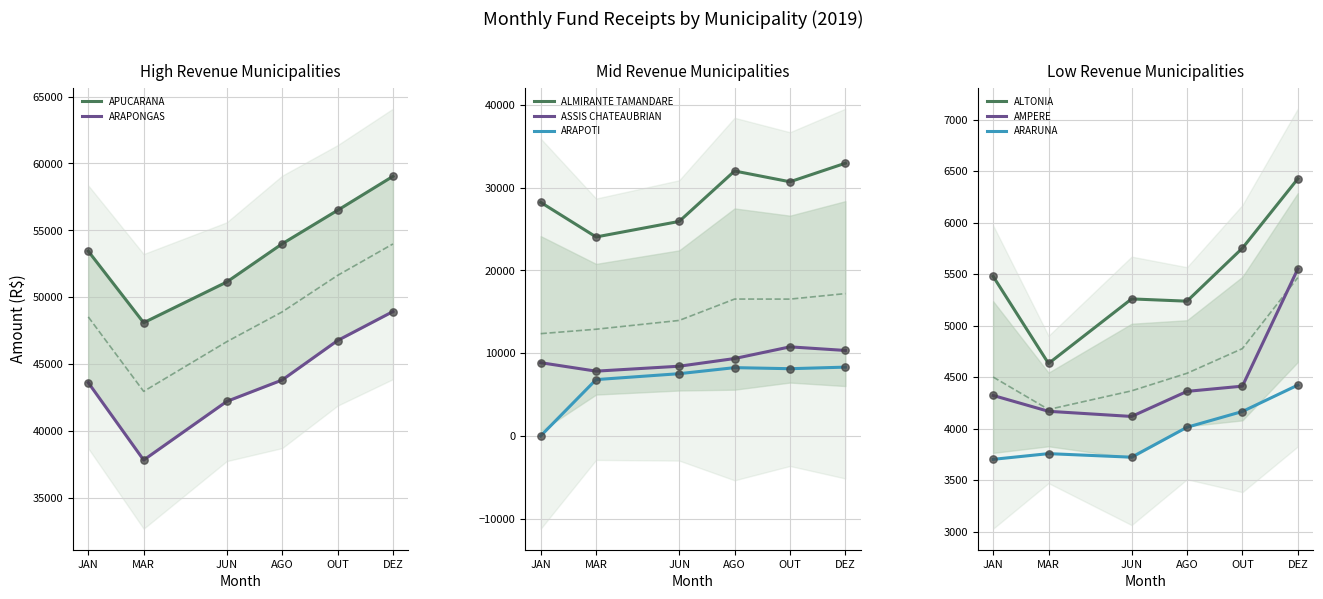

Is the value of JAN at 12 greater than the value of JUN at 11?

No